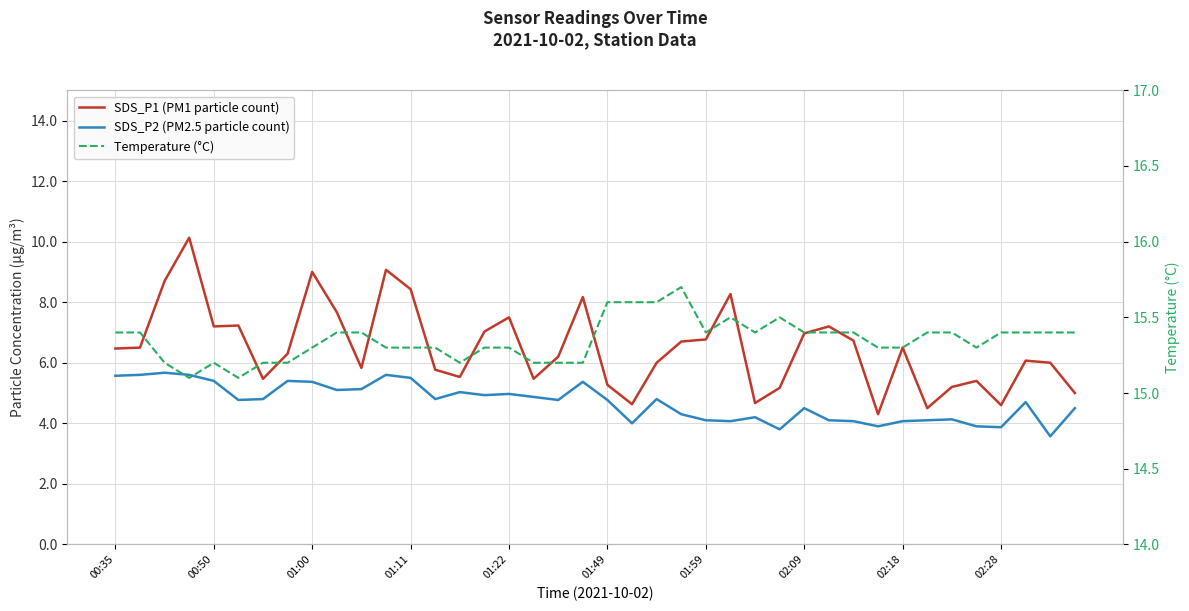

Is the value of SDS_P2 (PM2.5 particle count) at 29 greater than the value of Temperature (°C) at 28?

No